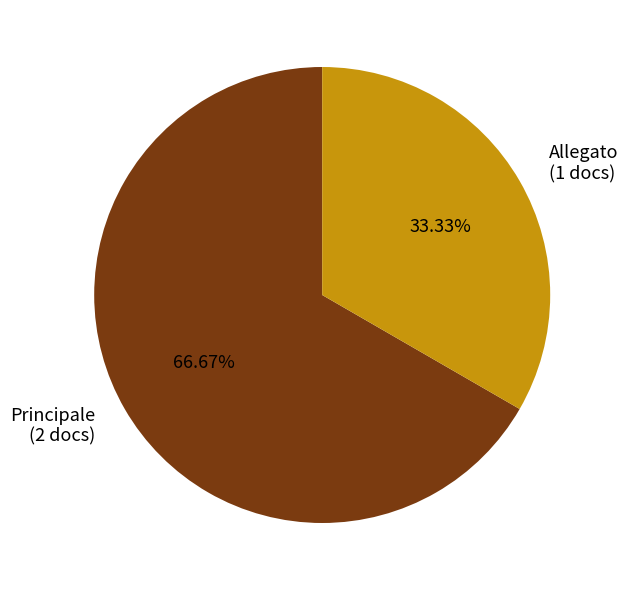

How many segments does this pie chart have?

2